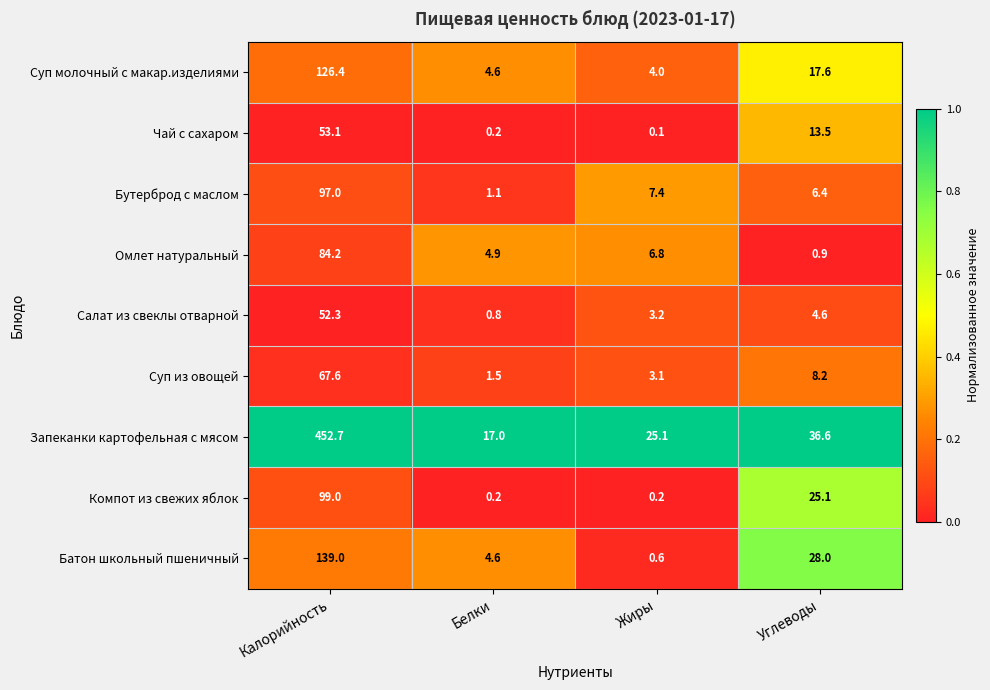

Rank the series by their maximum value, from highest to lowest.

Запеканки картофельная с мясом, Батон школьный пшеничный, Суп молочный с макар.изделиями, Компот из свежих яблок, Бутерброд с маслом, Омлет натуральный, Суп из овощей, Чай с сахаром, Салат из свеклы отварной